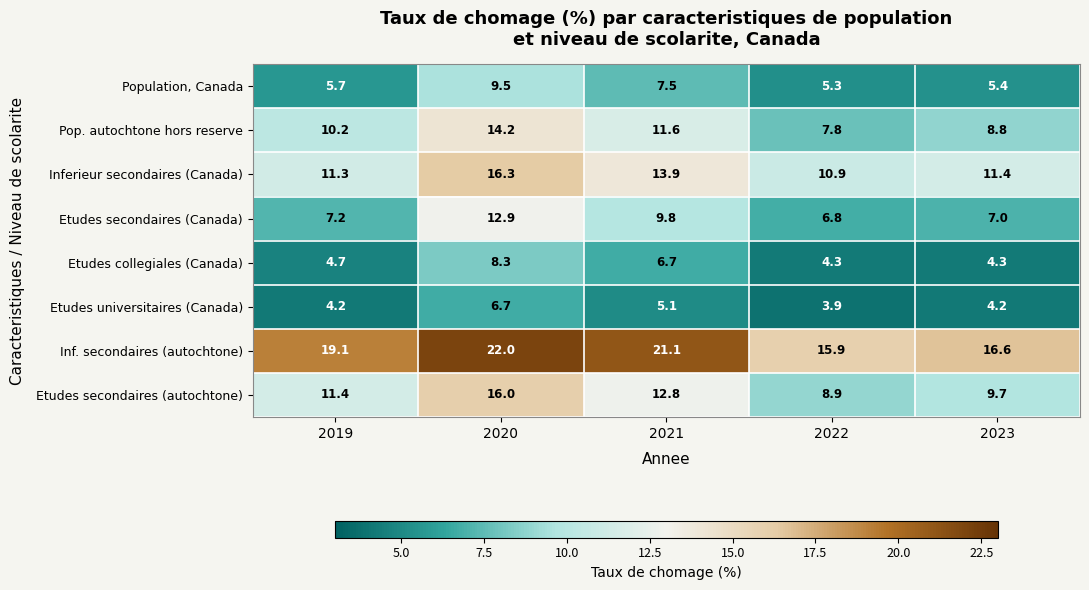

What is the difference between the Inf. secondaires (autochtone) values at 2021 and 2022?

5.2